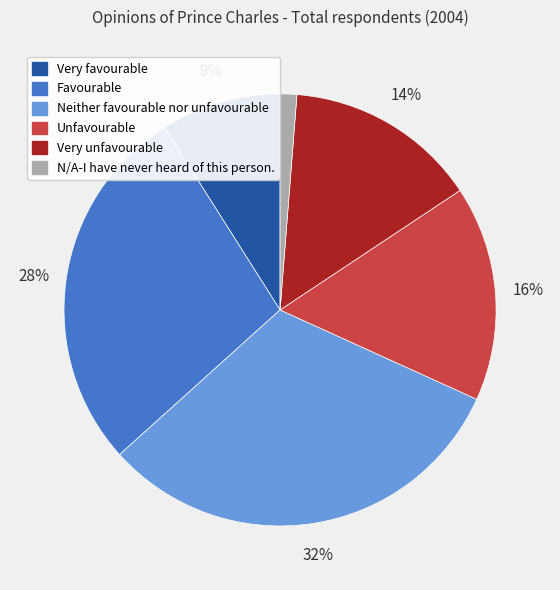

Do Favourable and N/A-I have never heard of this person. together represent more than half of the pie?

No